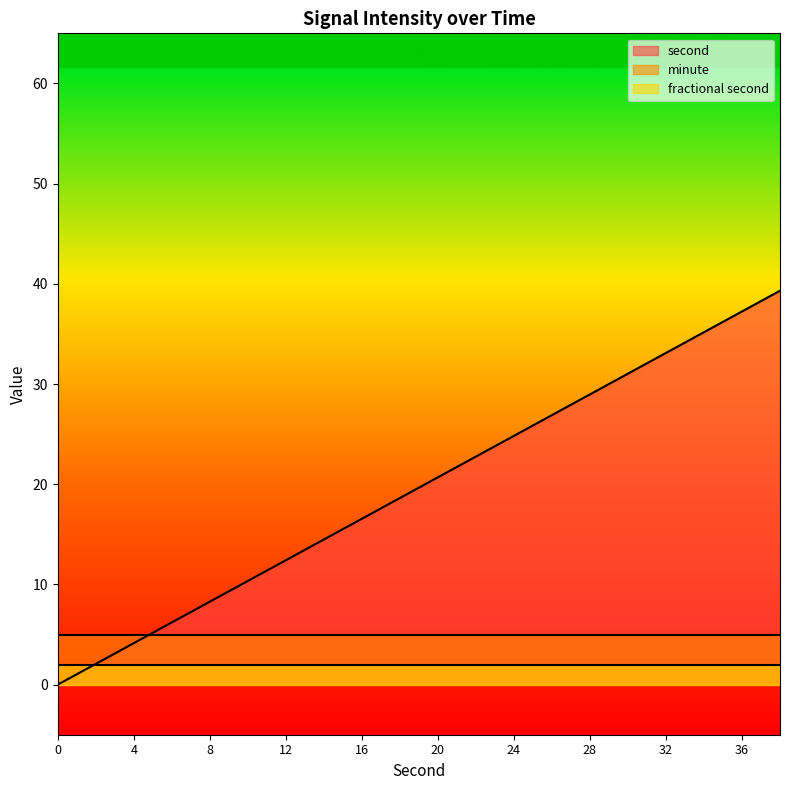

The value of second at 20 is 13. True or false?

False